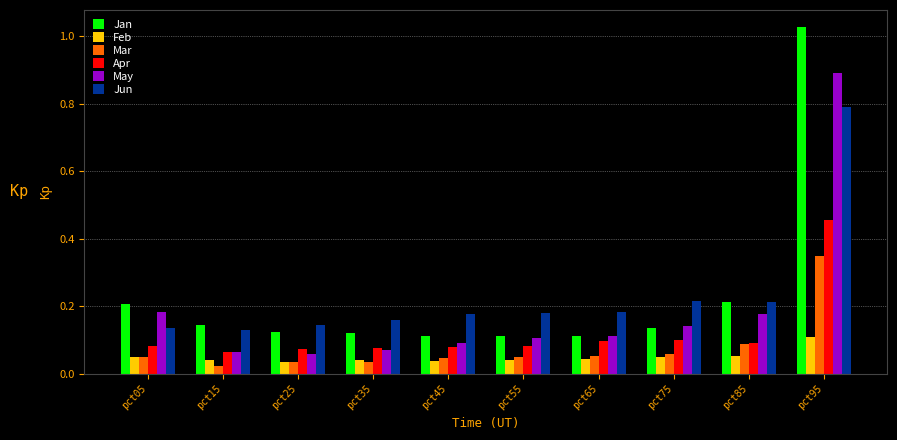

Is the value of Feb at pct85 greater than the value of Jan at pct45?

No